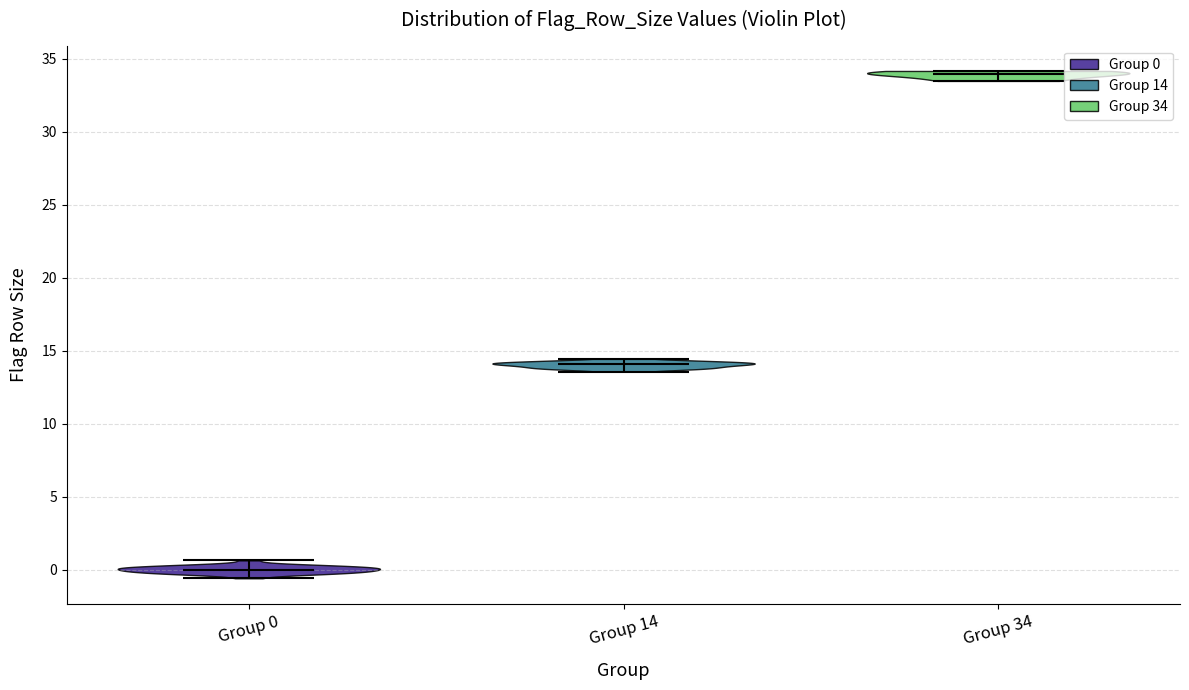

Reading left to right, read every violin against the y-axis: where its median line is, and the lowest and highest points it reaches. The values are not printed on the chart, so give them approximately, as read against the axis.

Group 0: median line 0.0, lowest point -0.5, highest point 0.5
Group 14: median line 14.0, lowest point 13.5, highest point 14.5
Group 34: median line 34.0, lowest point 33.5, highest point 34.0